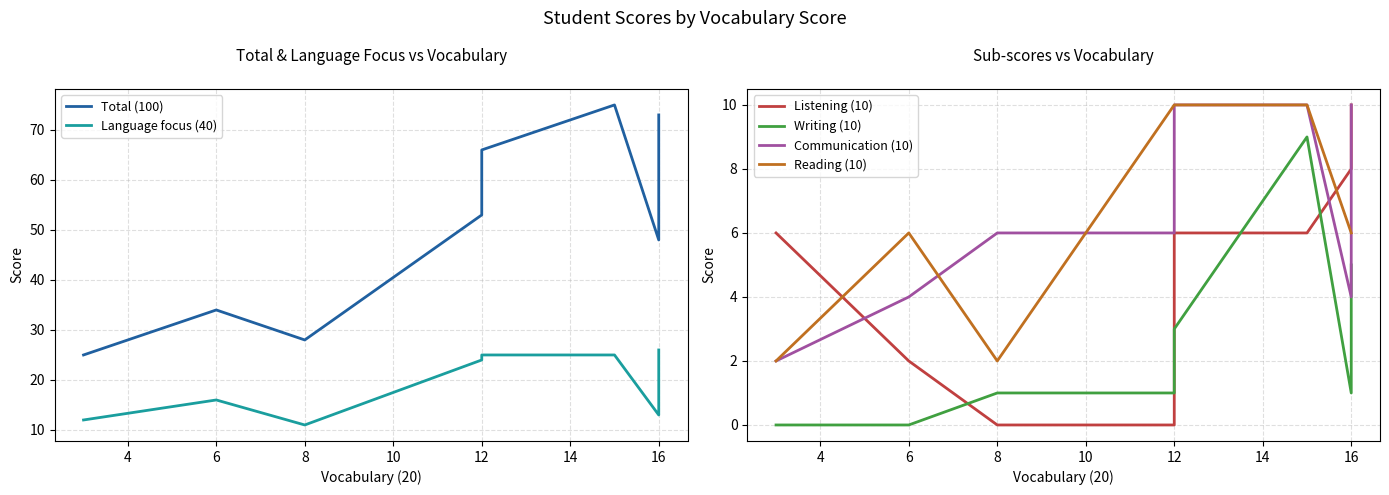

What are all the series names shown in the legend?

Total (100), Language focus (40), Listening (10), Writing (10), Communication (10), Reading (10)